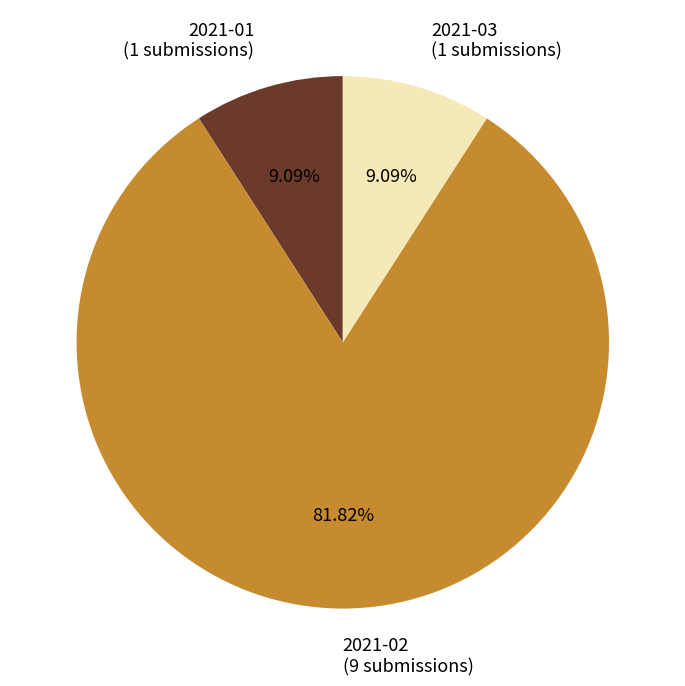

Does 2021-01 account for over 50% of the chart?

No